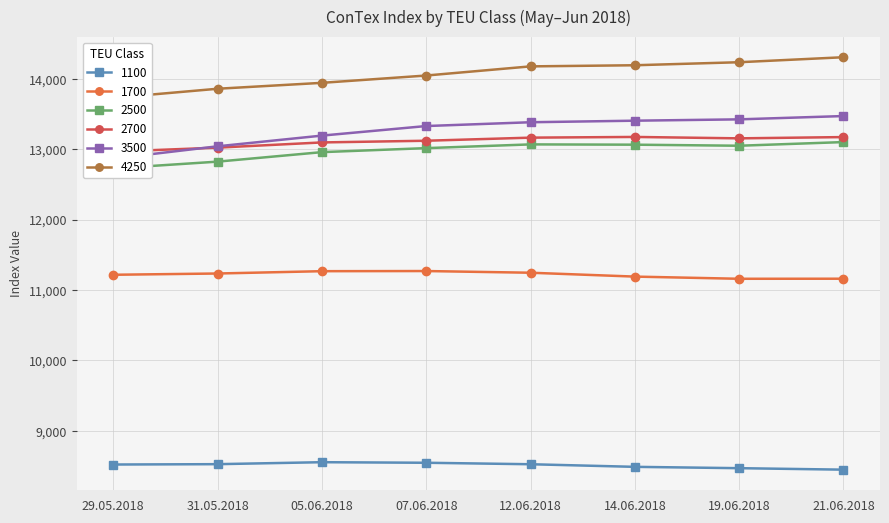

Which series has the largest range (max minus min)?

3500